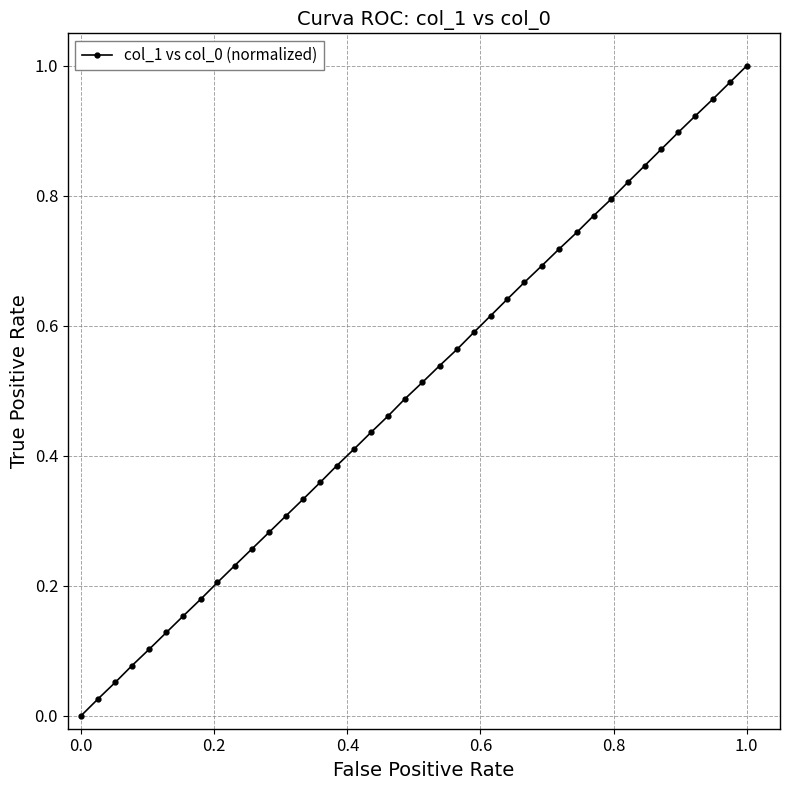

True or false: there are more than 2 points higher than both neighbors.

False